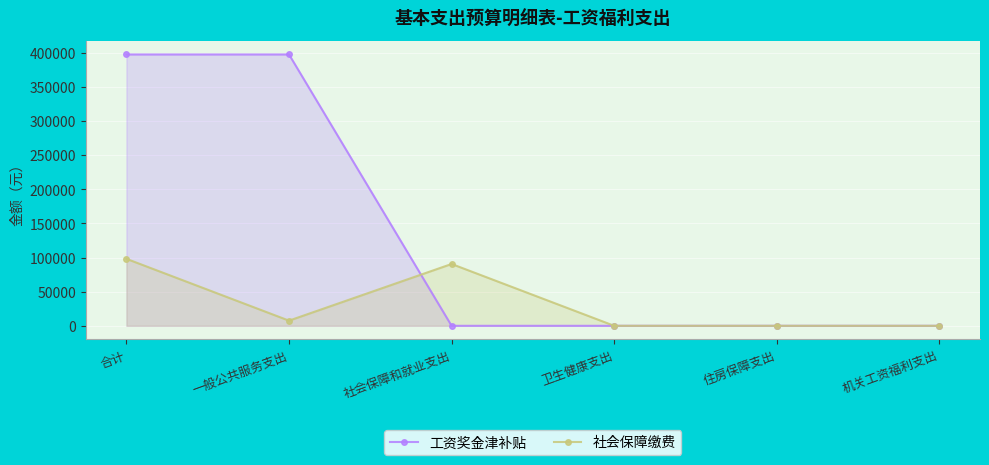

Reading right to left, transcribe all the data shown in this chart.

工资奖金津补贴: 机关工资福利支出=0.0	住房保障支出=0.0	卫生健康支出=0.0	社会保障和就业支出=0.0	一般公共服务支出=397389.0	合计=397389.0
社会保障缴费: 机关工资福利支出=0.0	住房保障支出=0.0	卫生健康支出=0.0	社会保障和就业支出=90538.6	一般公共服务支出=7544.9	合计=98083.4